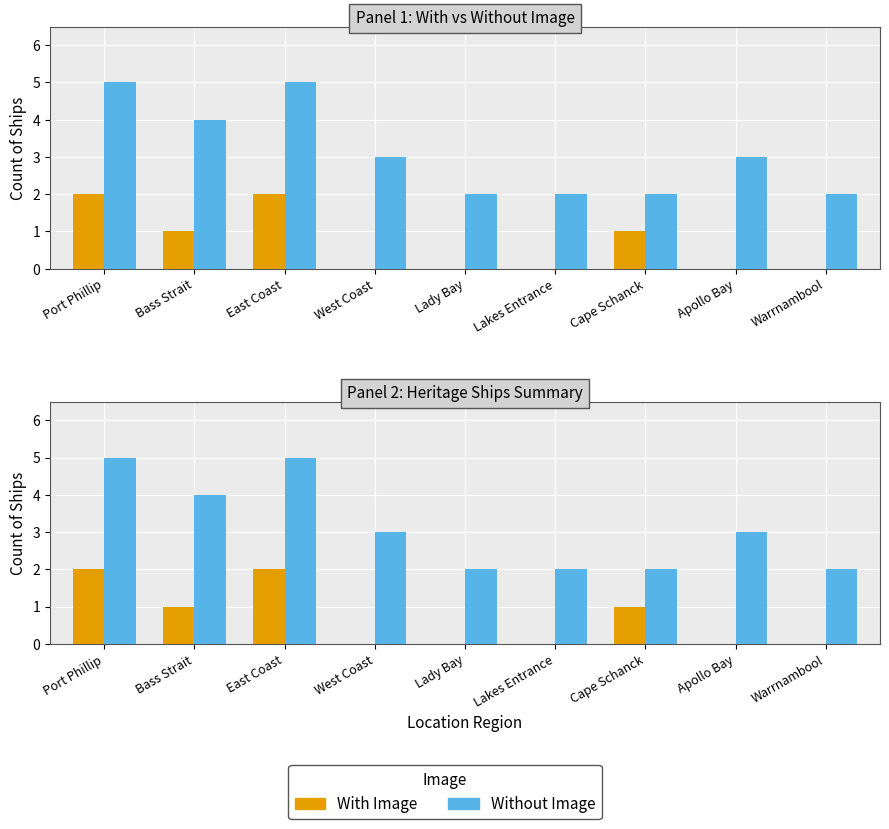

What is the label of the 9th bar from the left?

Warrnambool